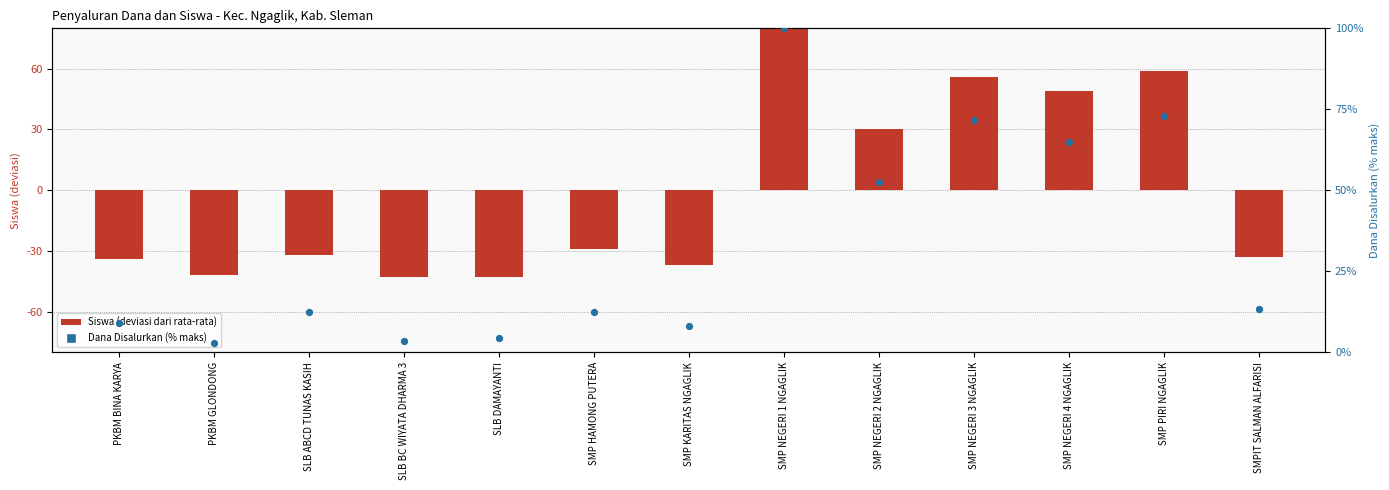

At how many categories does at least one series exceed 10?

8